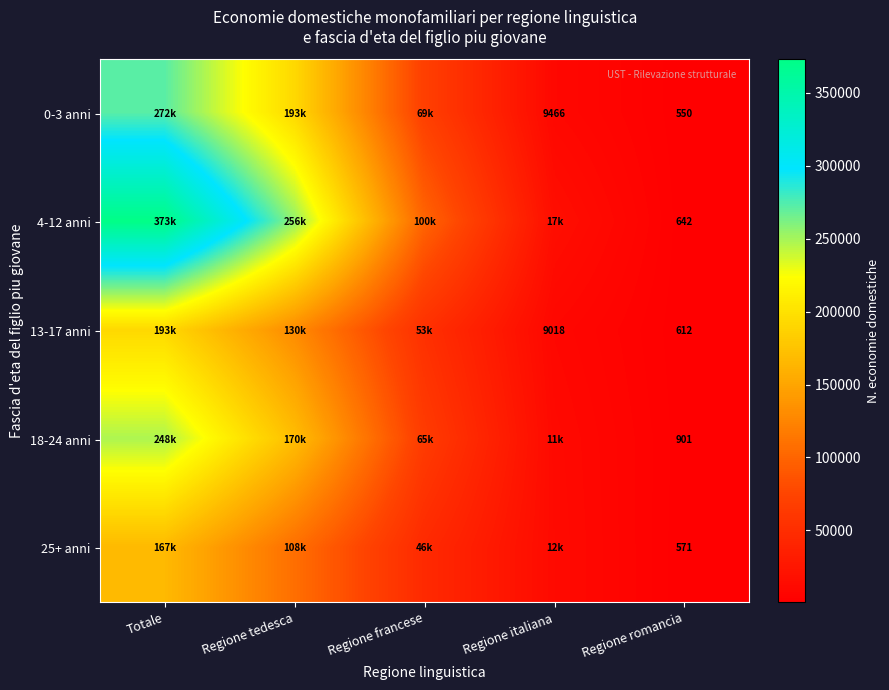

What is the difference between the 0-3 anni values at Totale and Regione francese?

202663.4